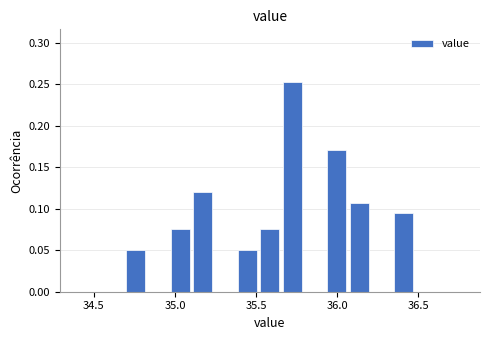

Read against the x-axis, roughly where is the centre of the tallest bar?

35.70